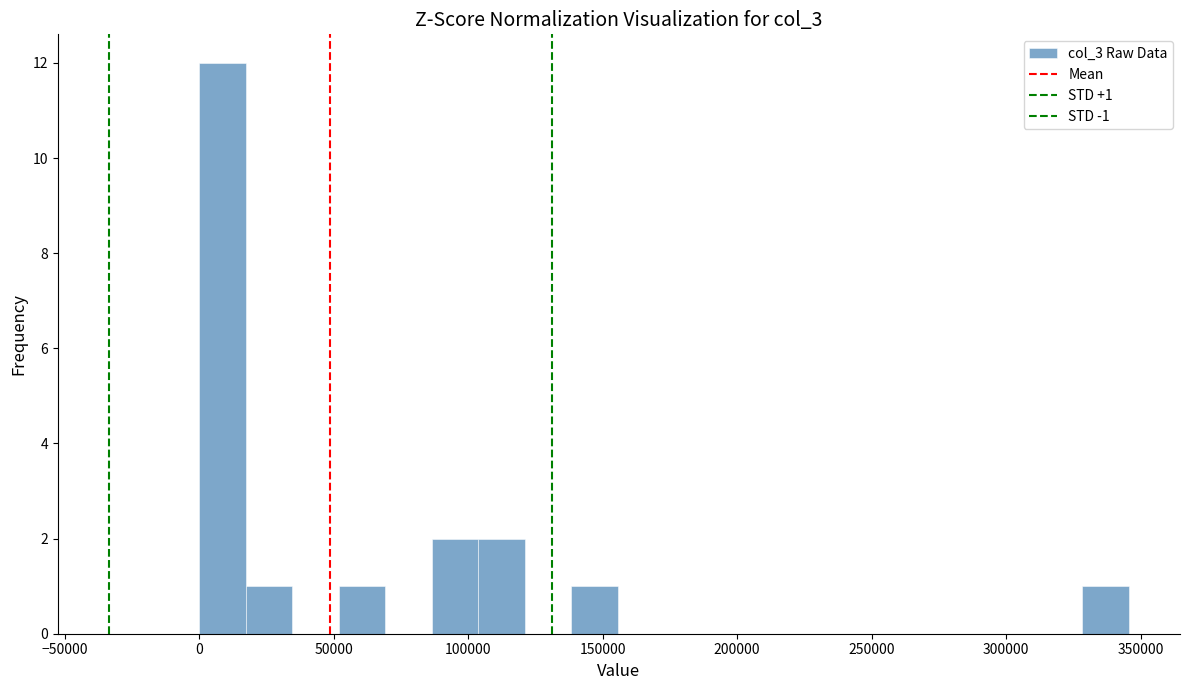

Around what value on the x-axis is the tallest bar? Give the approximate position of its centre, as read against the axis.

10000